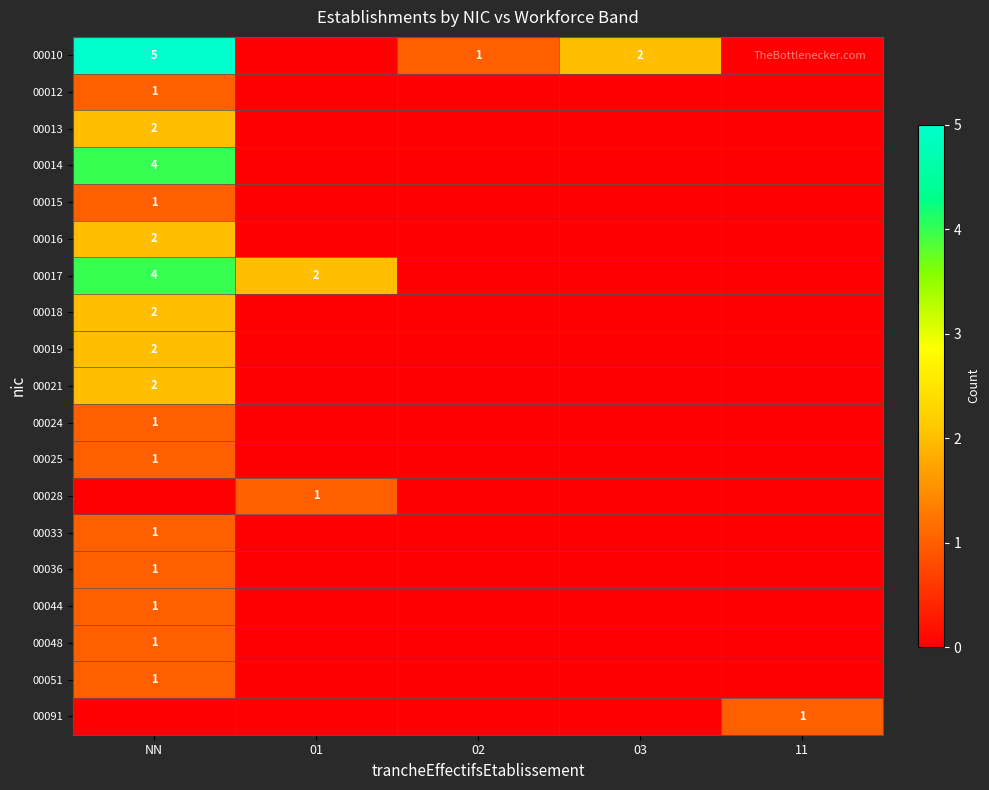

True or false: 00019 has a value of 1 at 01.

False